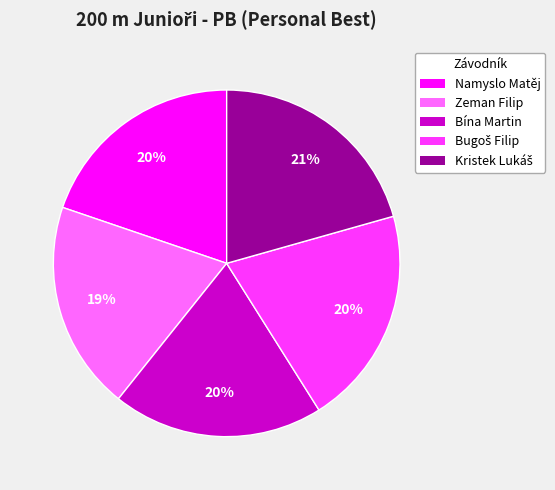

Count the number of slices in the pie.

5